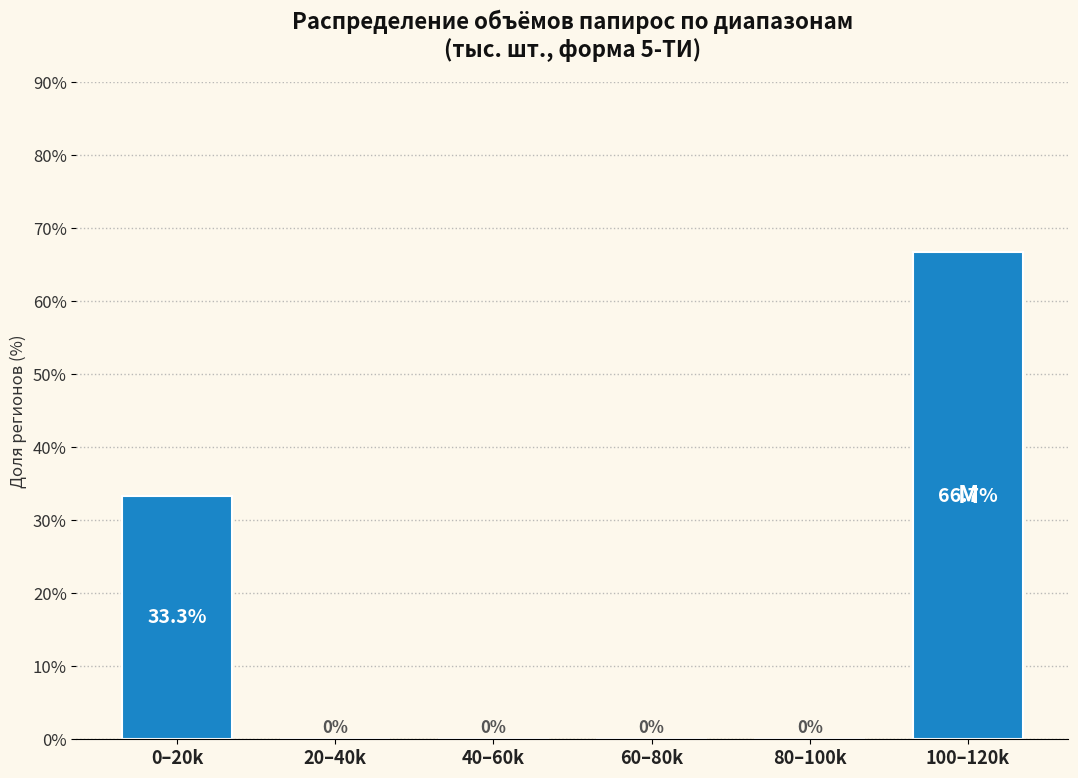

Reading left to right, extract all data points from this chart.

0–20k=33.3	20–40k=0.0	40–60k=0.0	60–80k=0.0	80–100k=0.0	100–120k=66.7